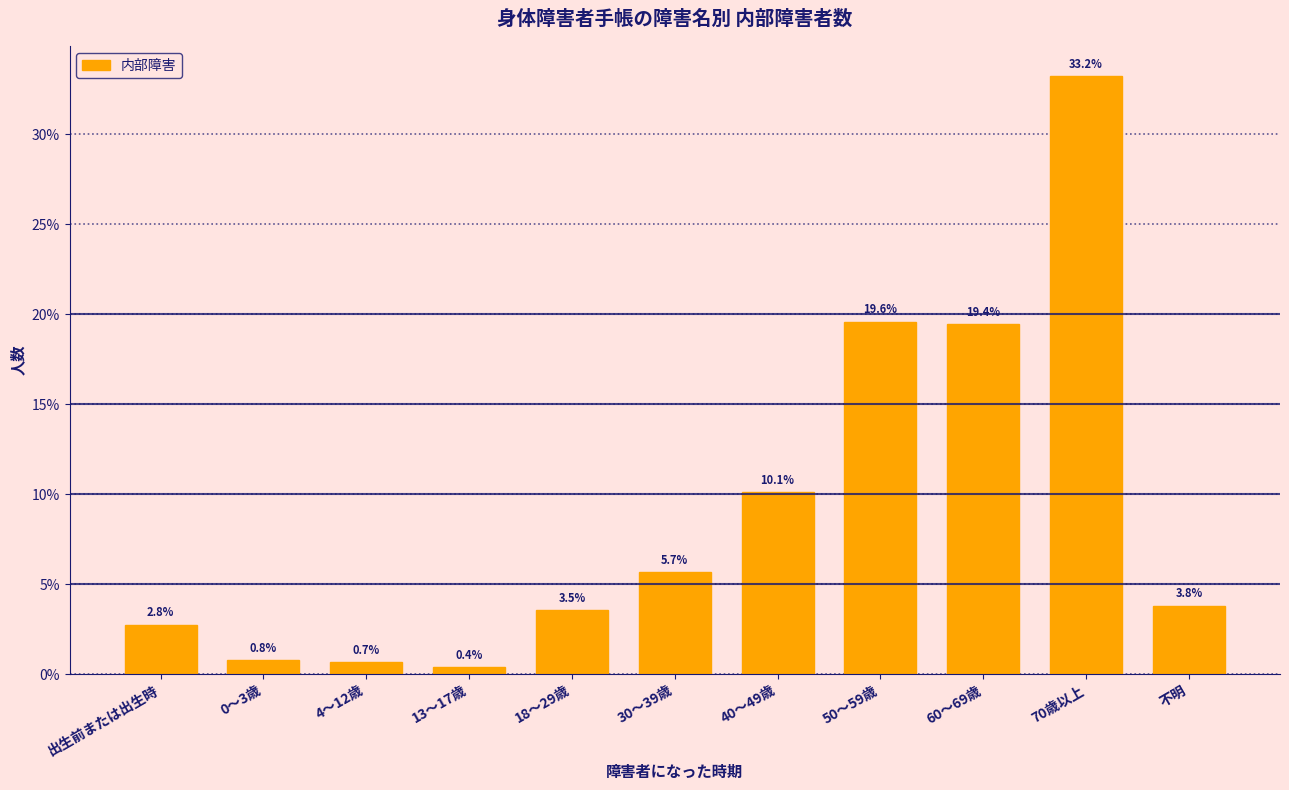

Reading right to left, transcribe all the data shown in this chart.

3.8	33.2	19.4	19.6	10.1	5.7	3.5	0.4	0.7	0.8	2.8